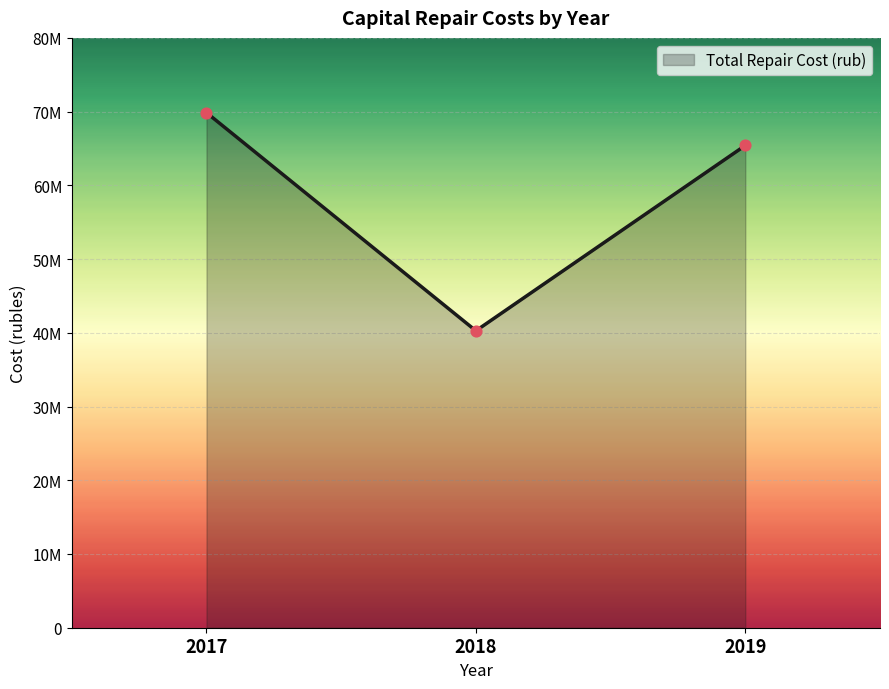

Approximately how many times larger is the value at 2019 compared to 2018?

1.6